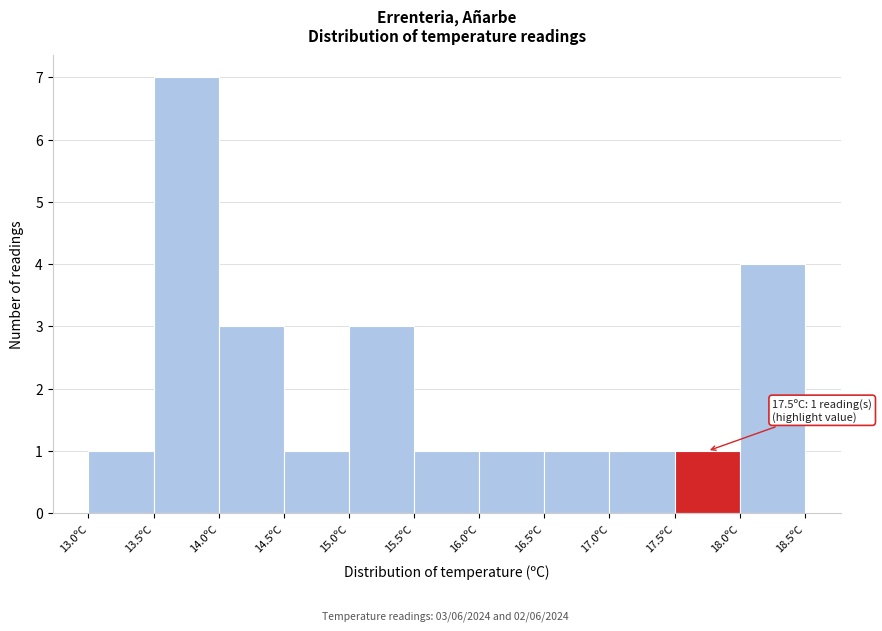

Over which range of the x-axis is the bar tallest?

13.5 to 14.0